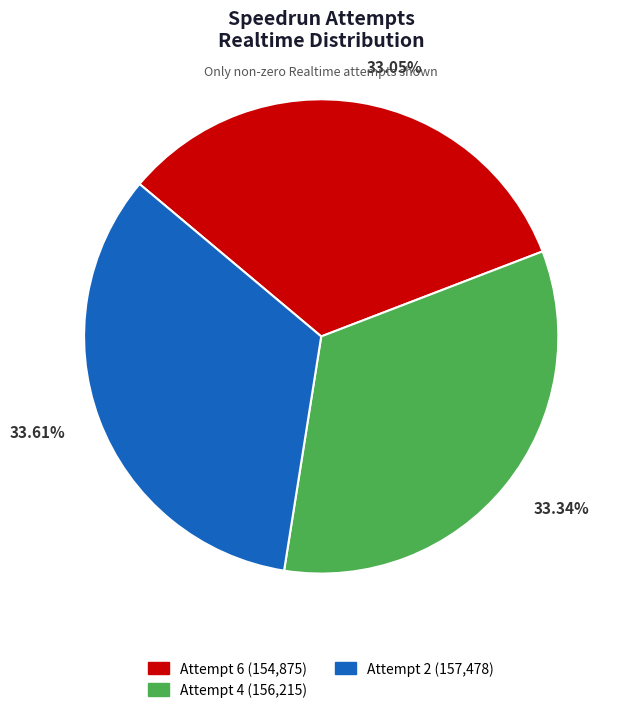

What is the ratio of the value at Attempt 2 to the value at Attempt 6?

1.0